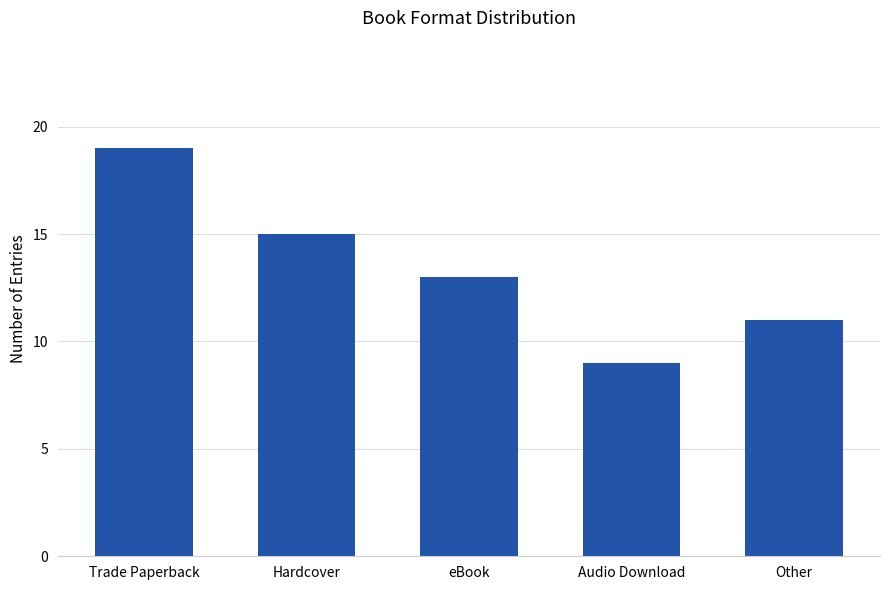

Count the number of categories in the chart.

5